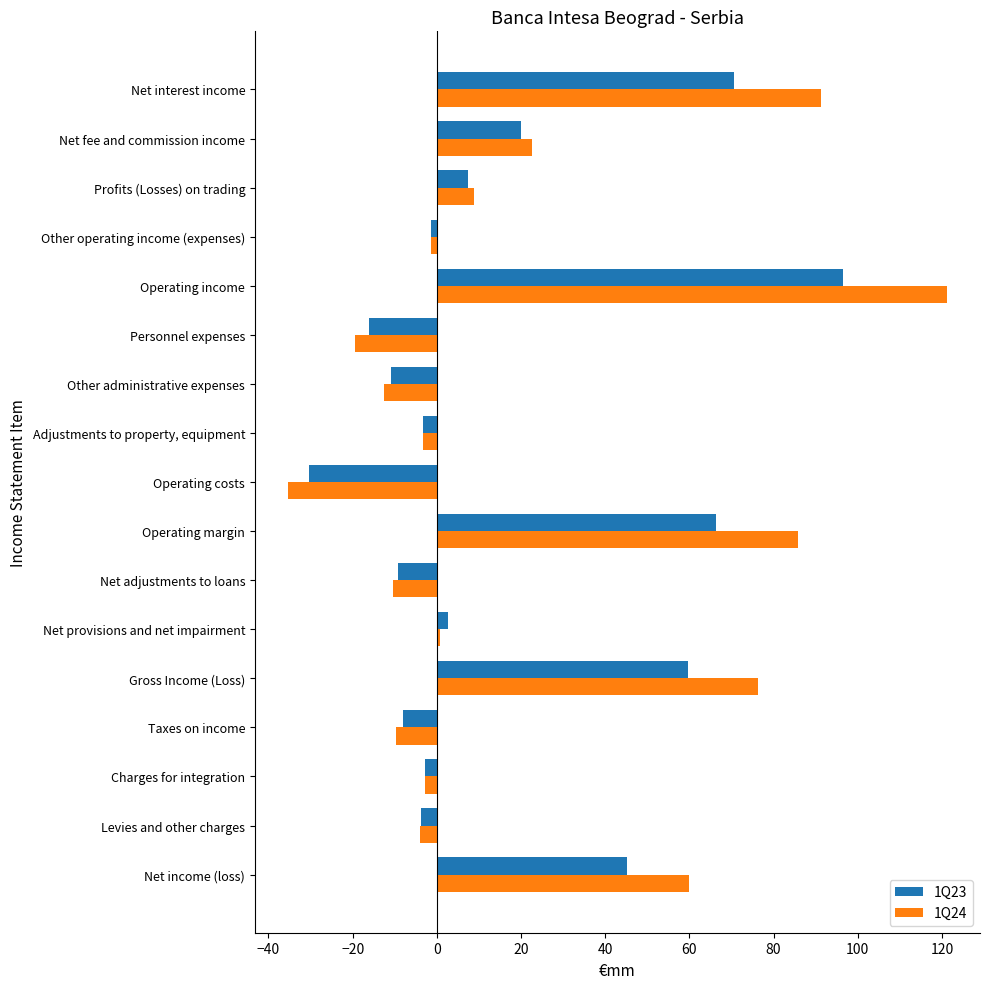

Which series has the largest range (max minus min)?

1Q24